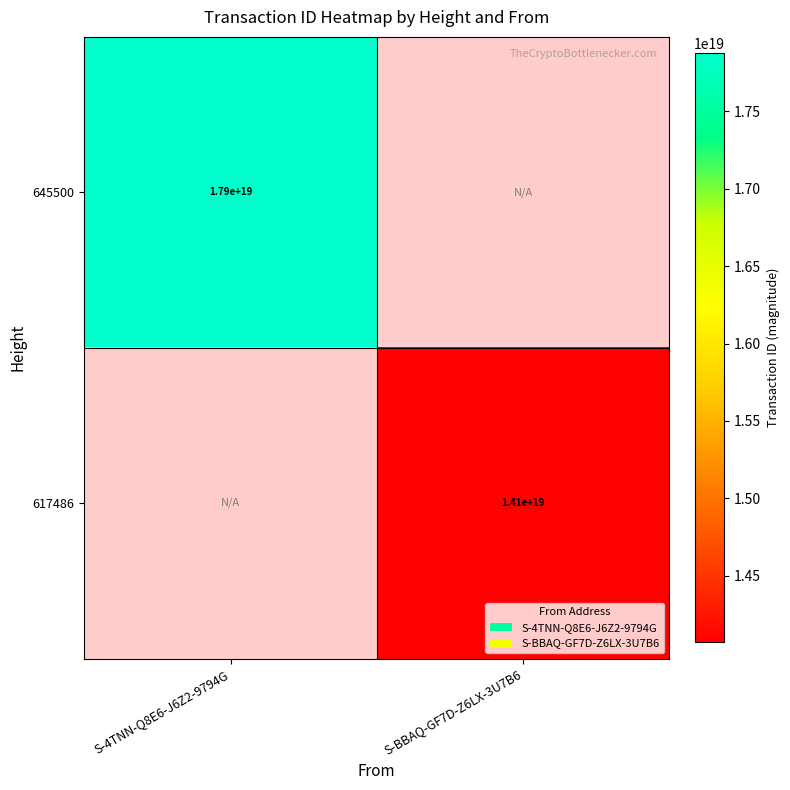

Is it true that 645500 equals 17900000000000000000 at S-4TNN-Q8E6-J6Z2-9794G?

True